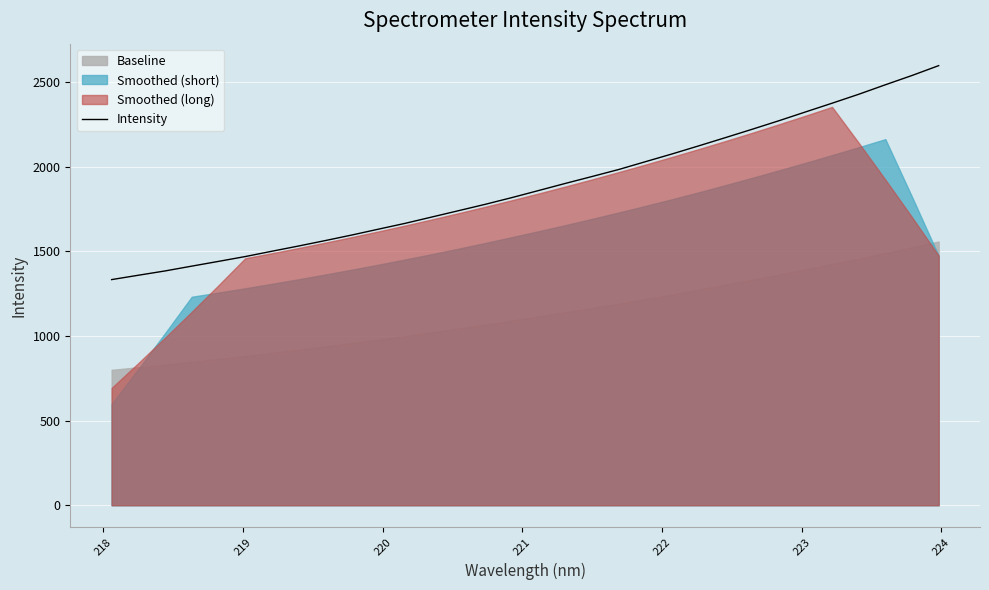

What is the lowest value of the Intensity series?

1333.7